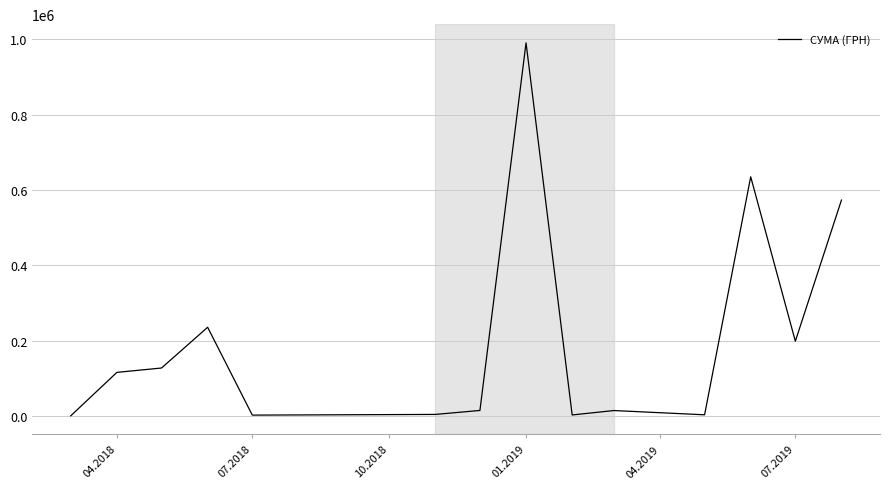

True or false: the data has more than 1 interior local peaks.

True